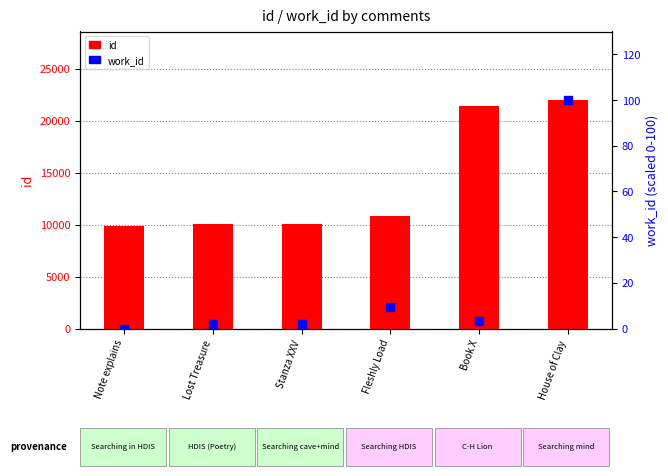

Is the value of work_id at Note explains greater than the value of id at Stanza XXV?

No